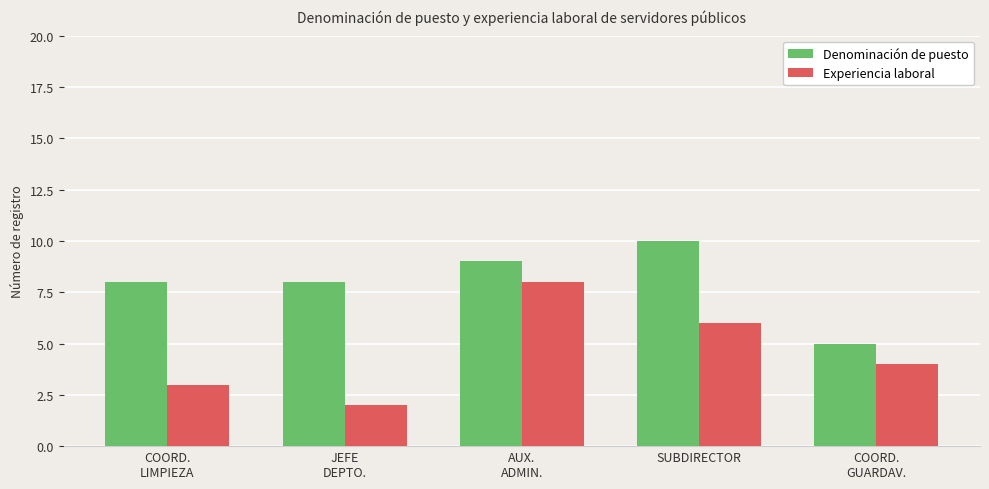

Count the number of data series in this chart.

2